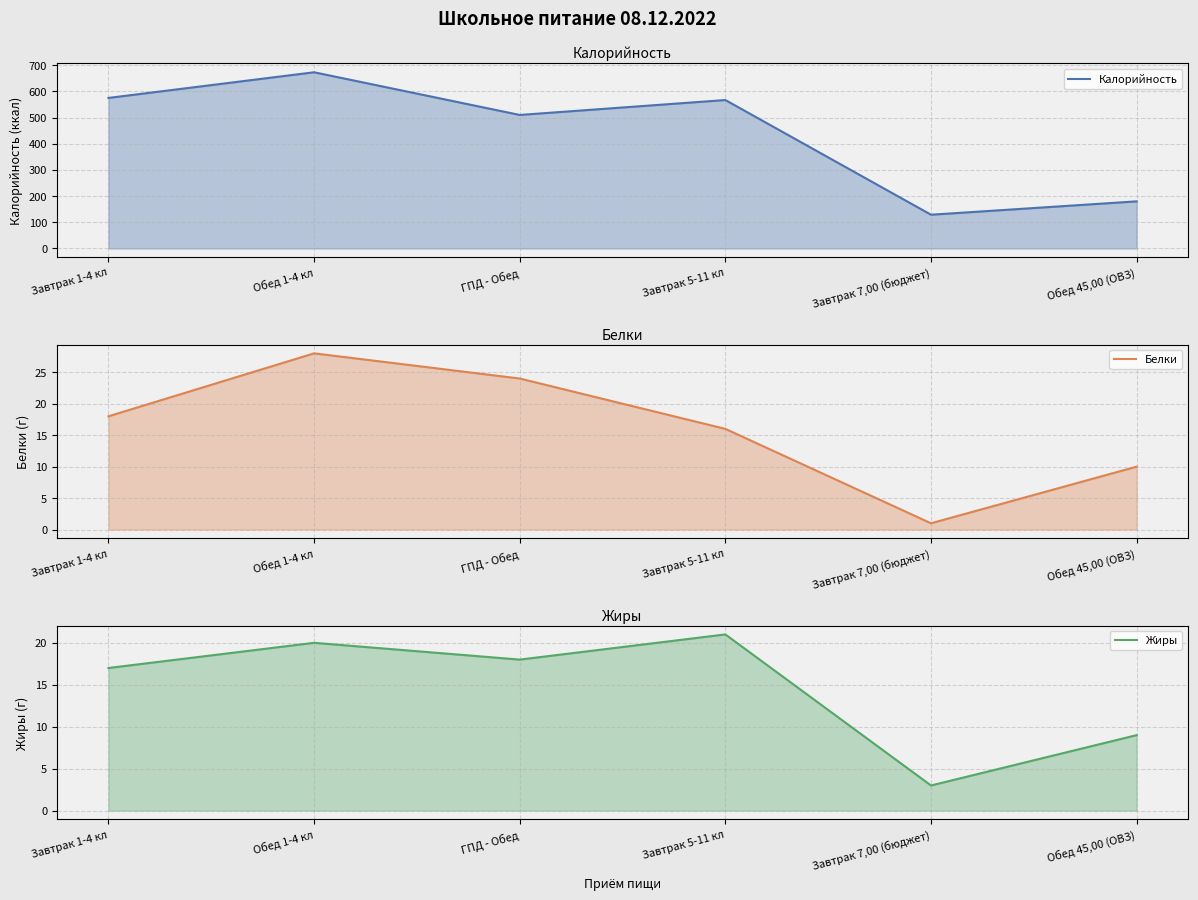

Which category has the lowest value in the Жиры series?

Завтрак 7,00 (бюджет)